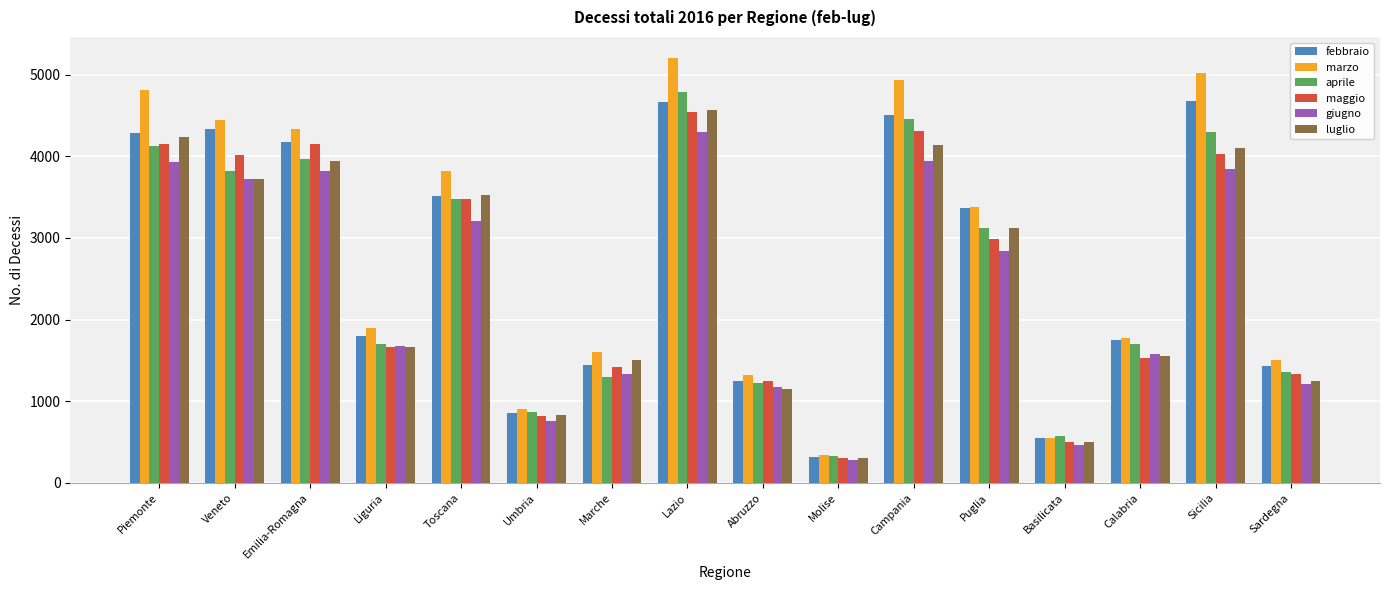

At which label does luglio reach its peak?

Lazio